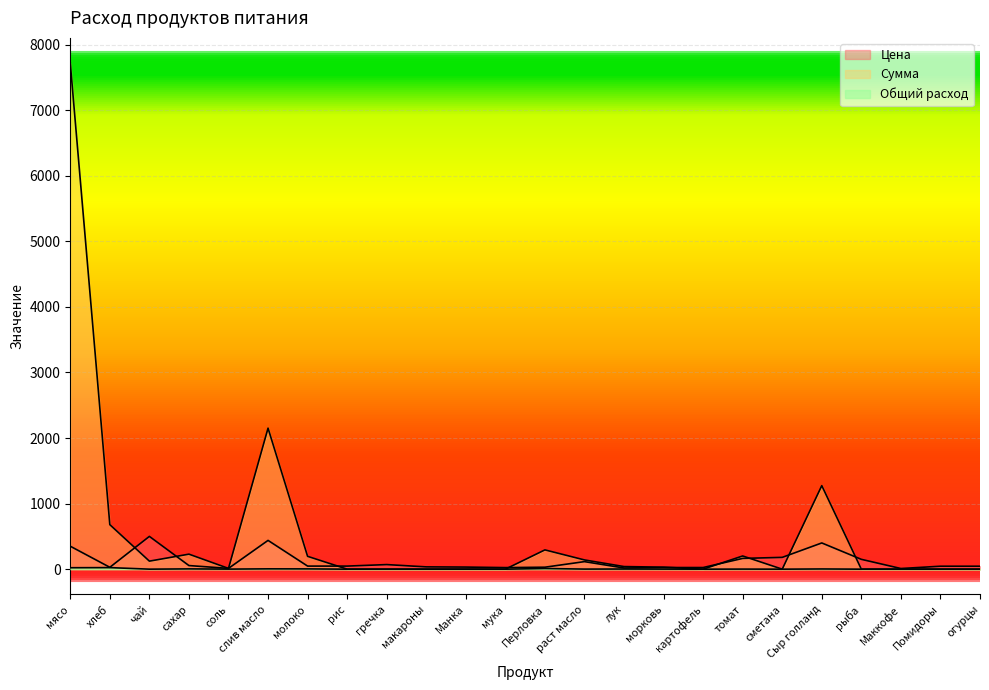

Count the number of data series in this chart.

3